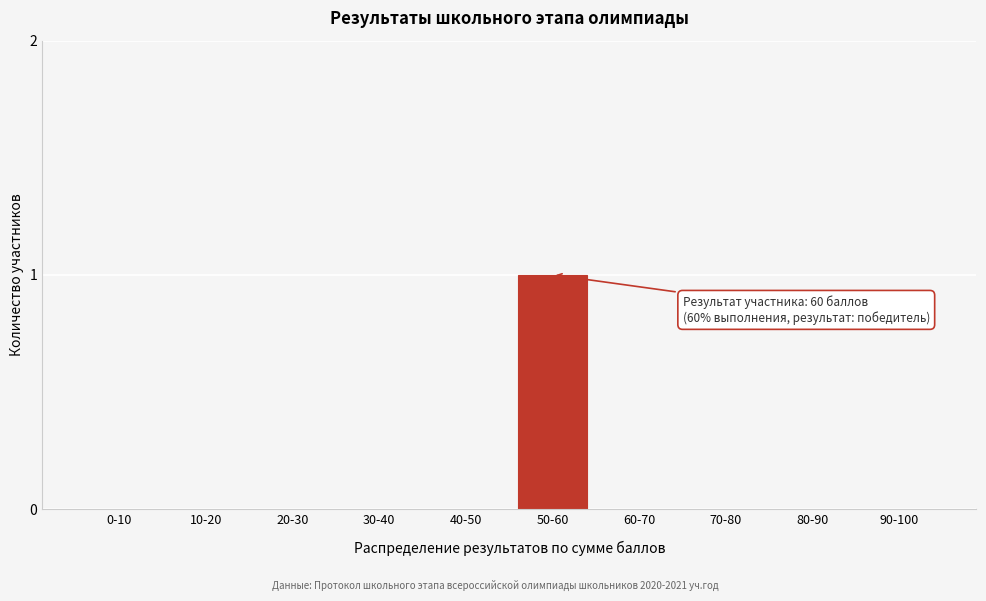

Reading left to right, what are all the values shown in this chart?

0-10=0	10-20=0	20-30=0	30-40=0	40-50=0	50-60=1	60-70=0	70-80=0	80-90=0	90-100=0